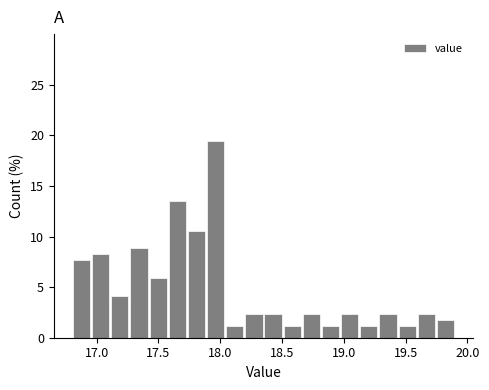

Read against the x-axis, roughly where is the centre of the tallest bar?

17.95